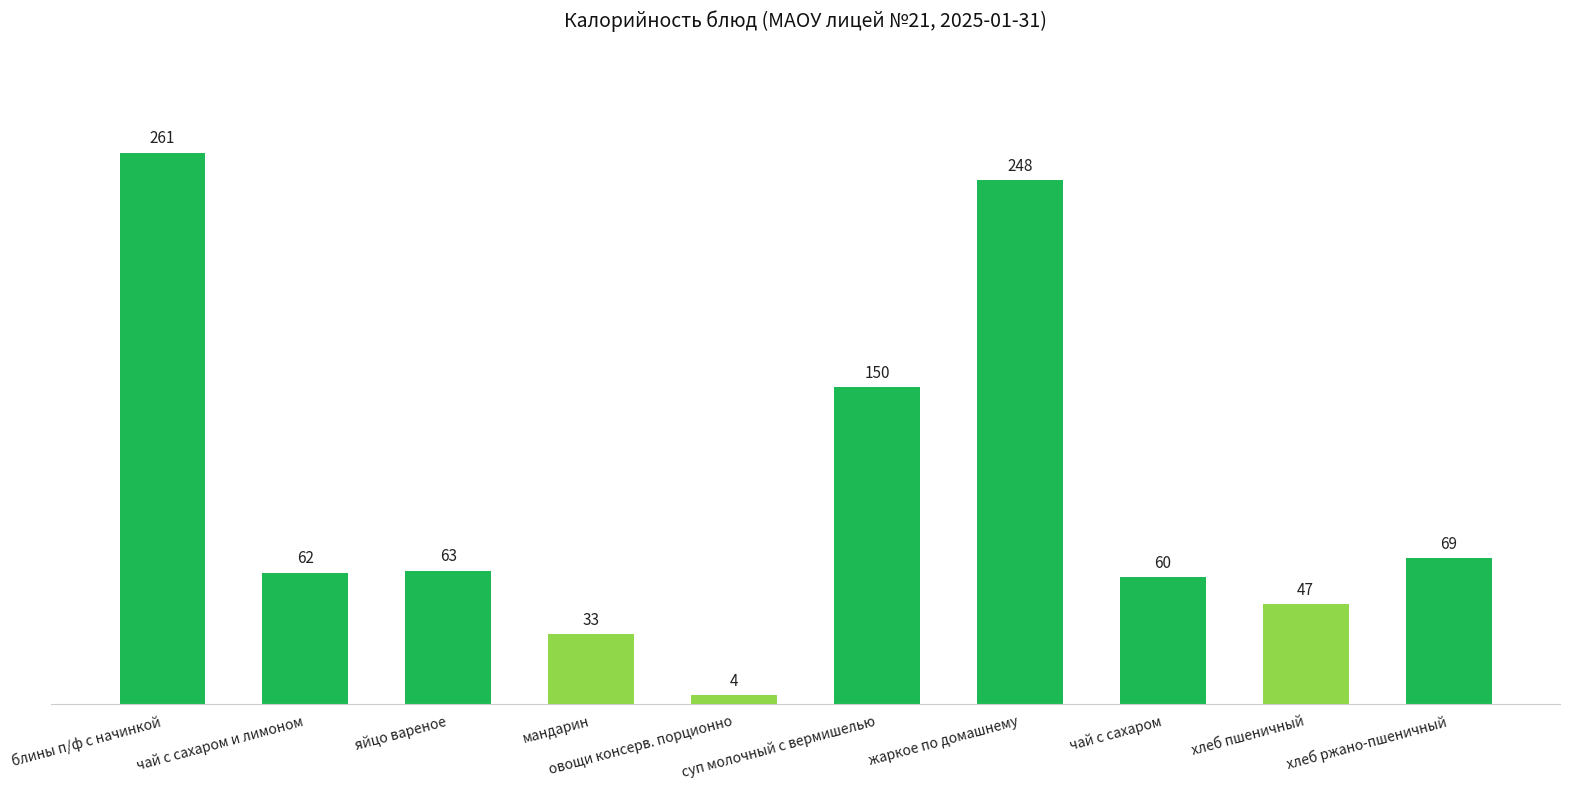

What is the difference between the maximum and minimum values?

257